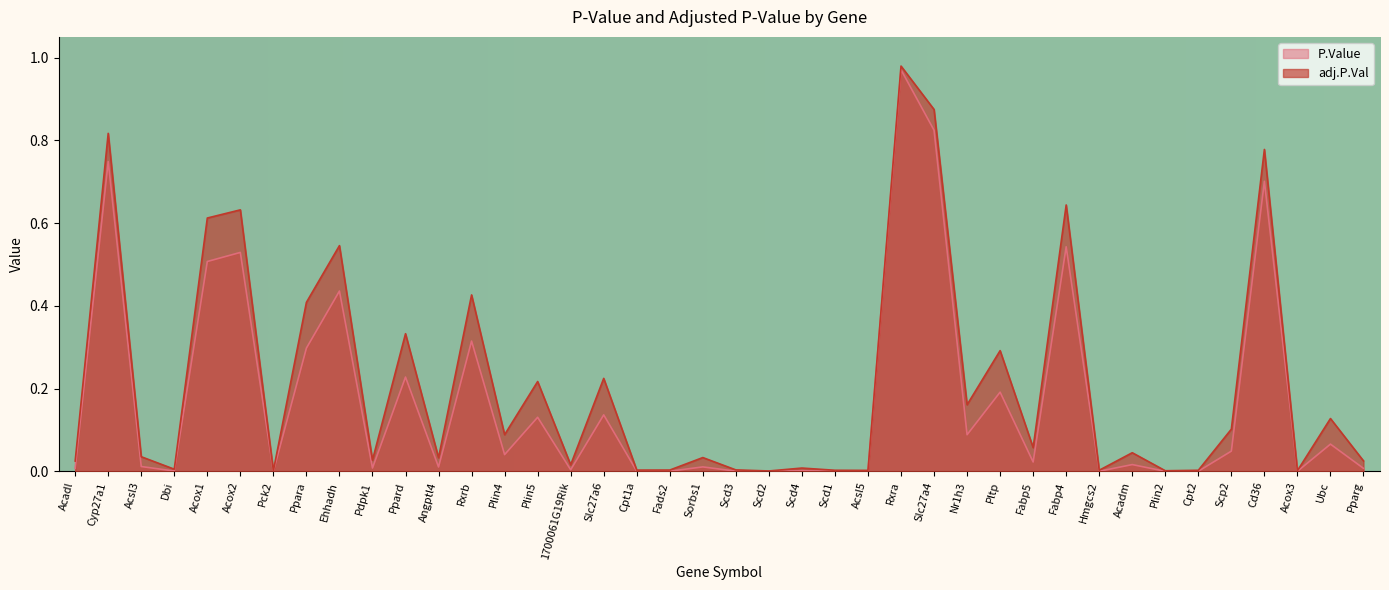

True or false: adj.P.Val has more than 1 interior local peaks.

True